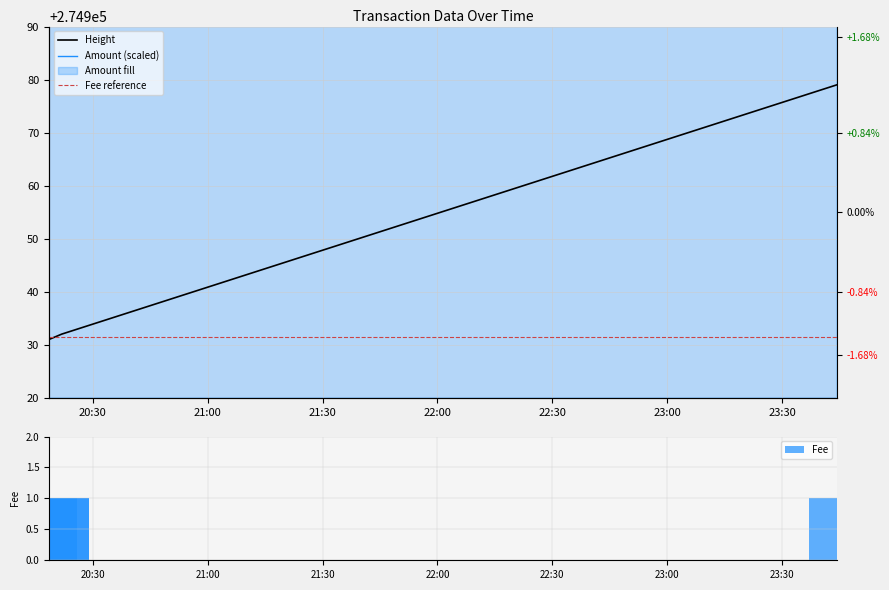

Reading right to left, extract all data points from this chart.

Amount: 464920	324920	324920	374920
Height: 274979	274932	274932	274931